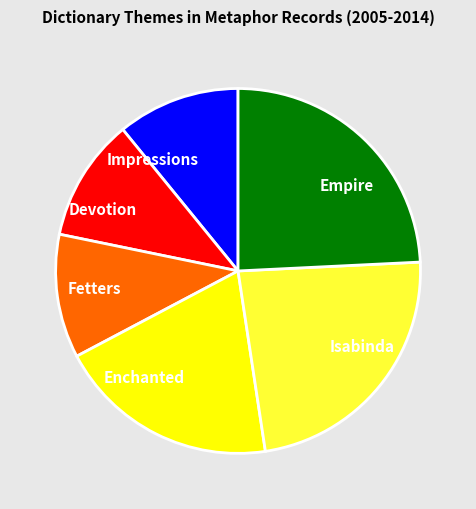

Is Fetters the majority of the pie?

No